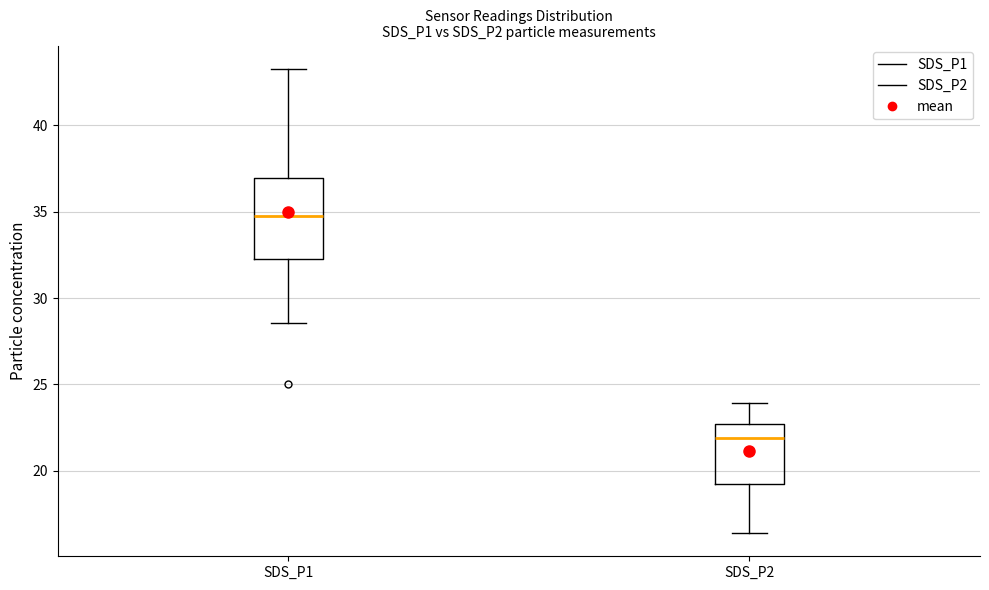

Which box's median line is the lowest?

SDS_P2